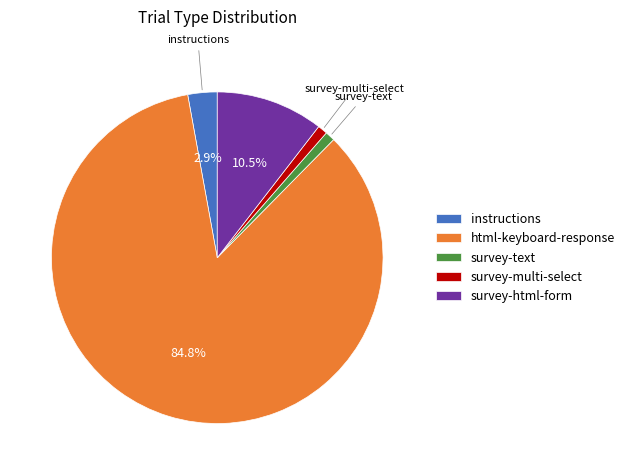

Does html-keyboard-response account for over 50% of the chart?

Yes